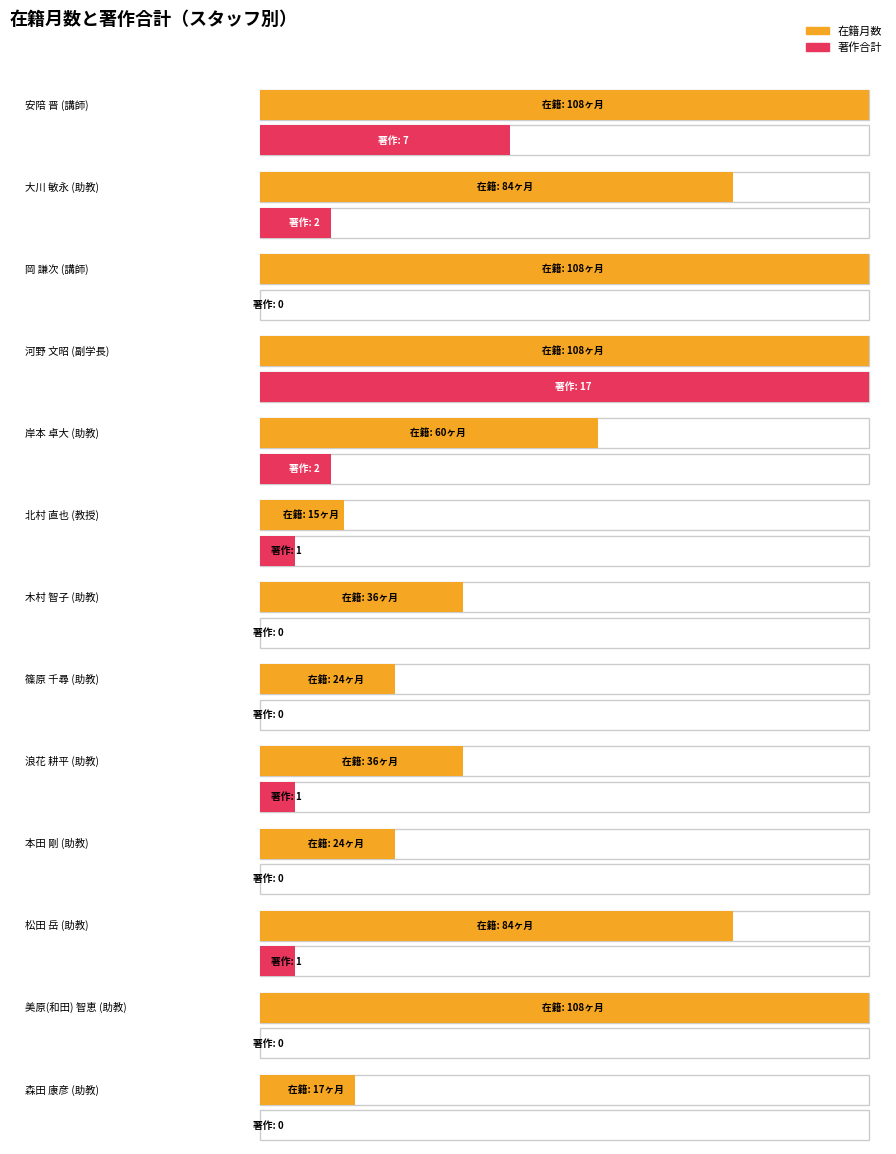

Count the number of categories in the chart.

13